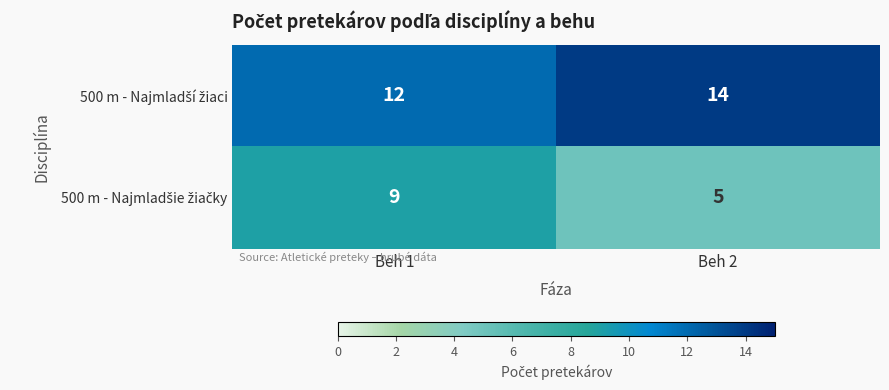

At which category is the sum across all series the highest?

Beh 1